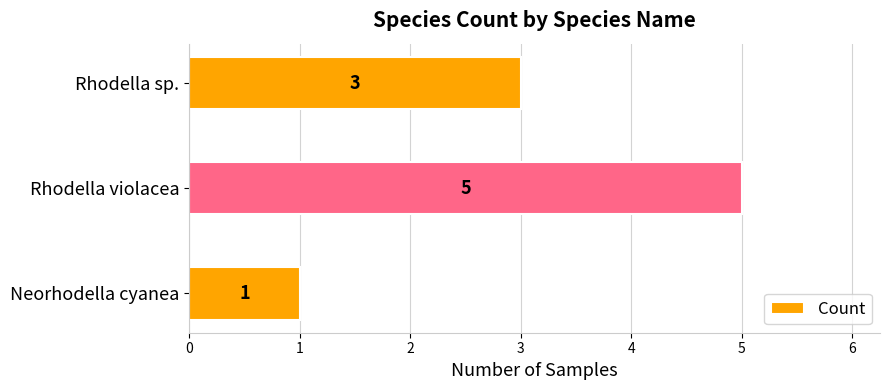

Count the values in the range 1 to 5.

3